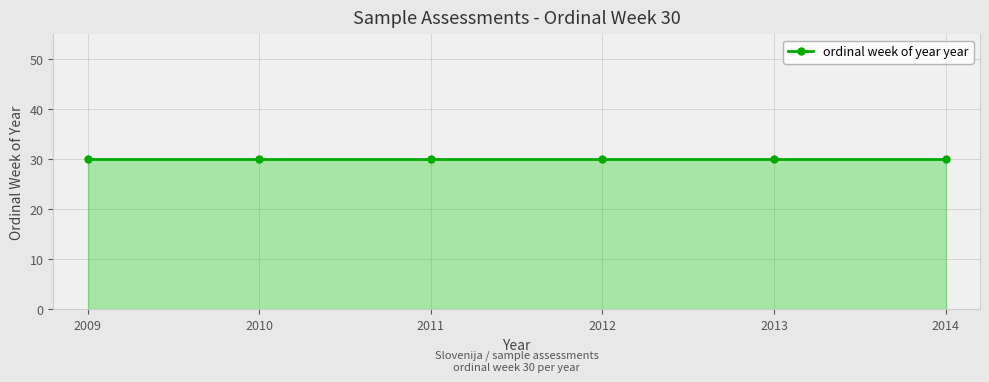

Rank the categories by value from highest to lowest.

30, 30, 30, 30, 30, 30